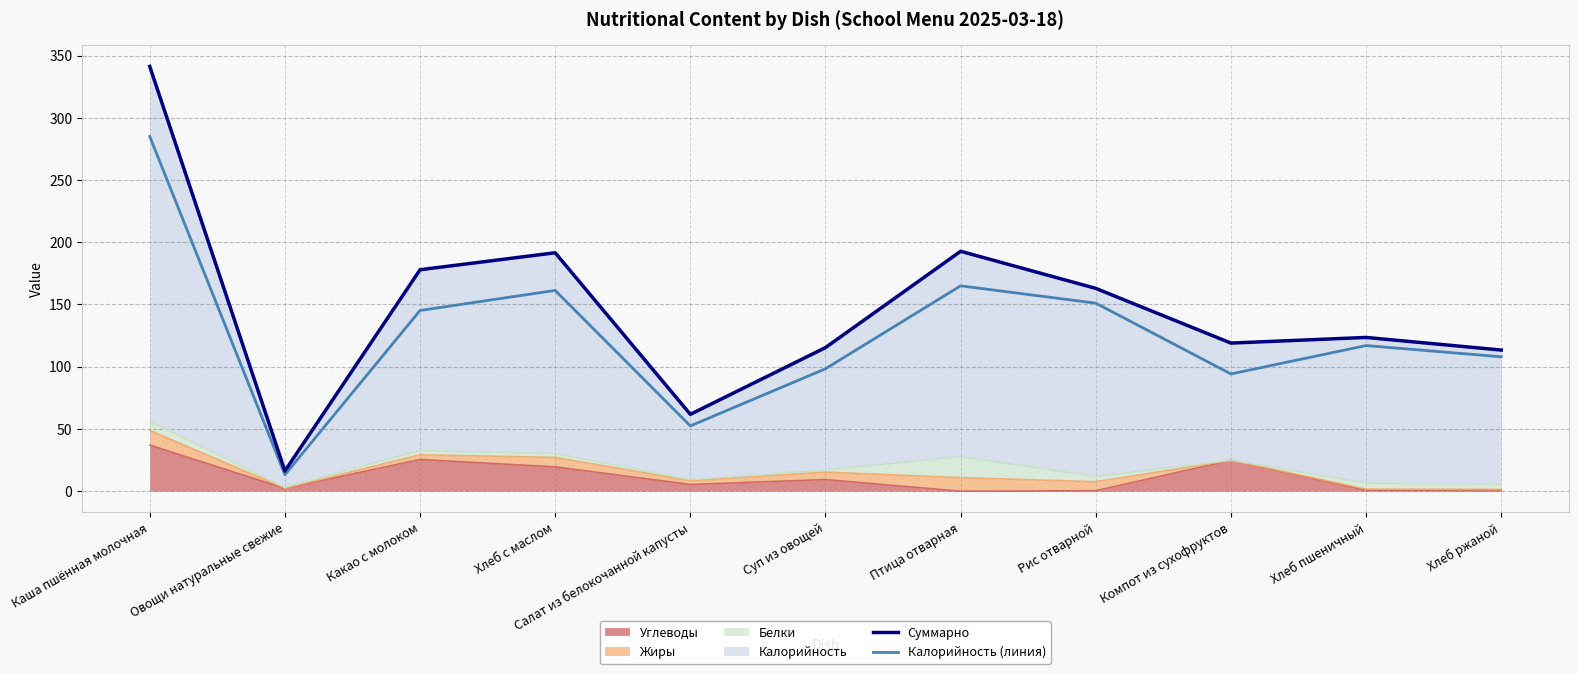

True or false: Калорийность (линия) and Суммарно intersect in this chart.

False